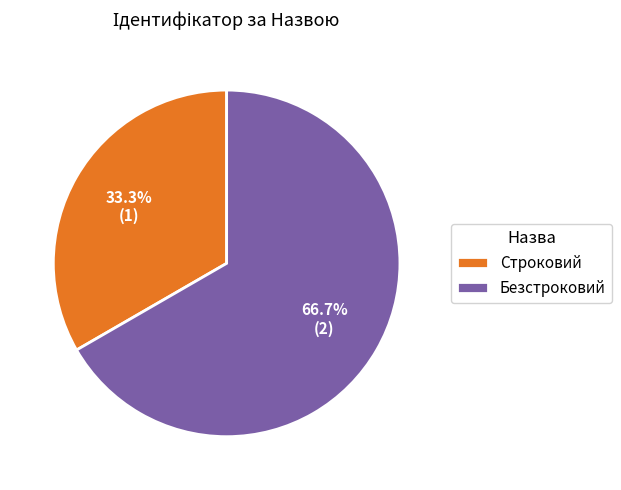

Does Строковий account for over 50% of the chart?

No